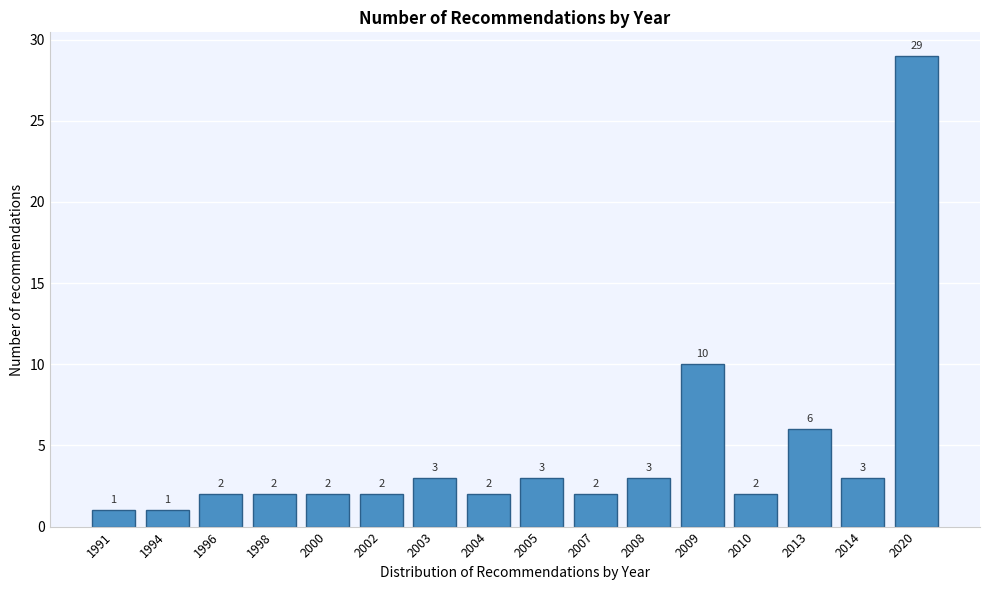

Reading left to right, list all the values displayed in this chart.

1991=1	1994=1	1996=2	1998=2	2000=2	2002=2	2003=3	2004=2	2005=3	2007=2	2008=3	2009=10	2010=2	2013=6	2014=3	2020=29